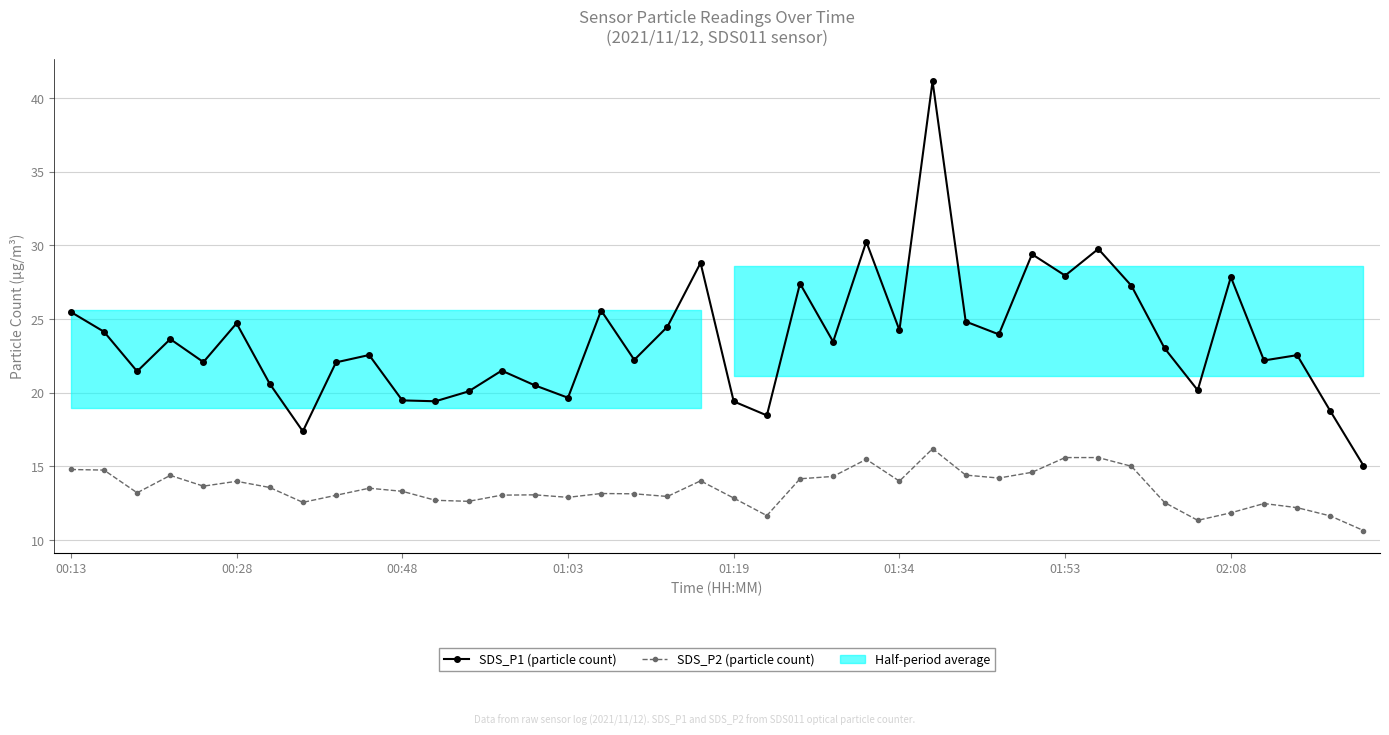

At how many categories does at least one series exceed 40?

1